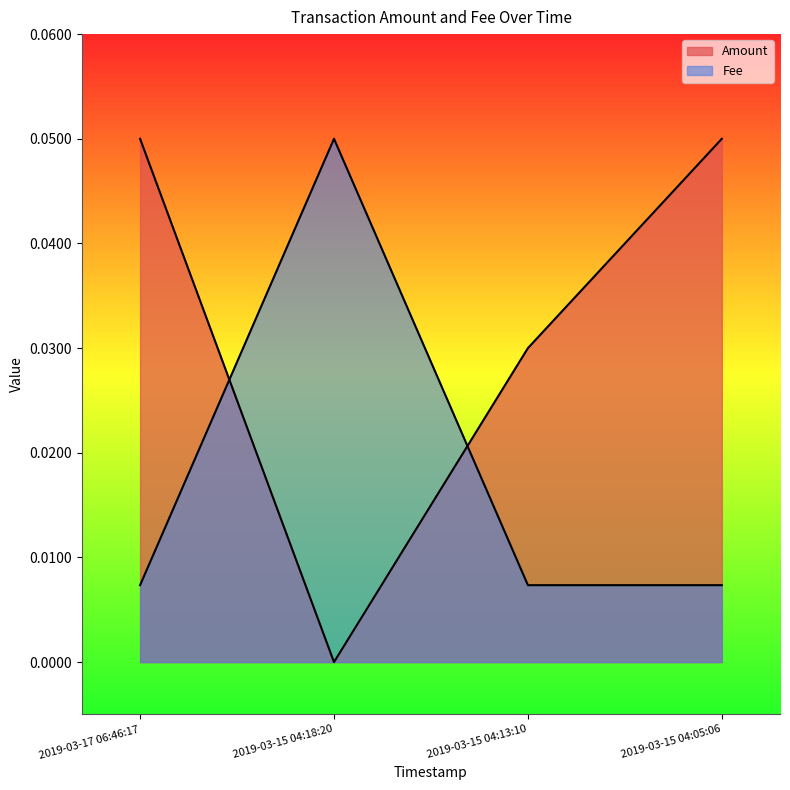

Is the value of Amount at 2019-03-17 06:46:17 greater than the value of Fee at 2019-03-15 04:05:06?

Yes